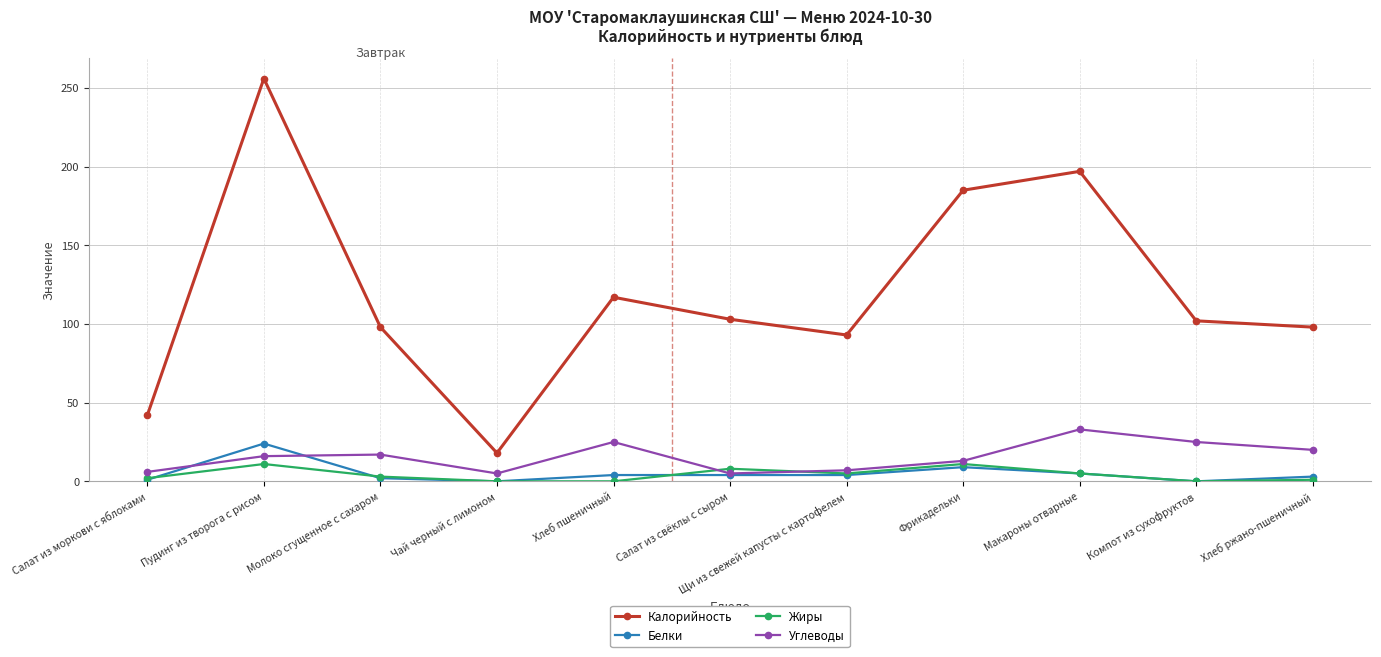

Count the number of categories in the chart.

11